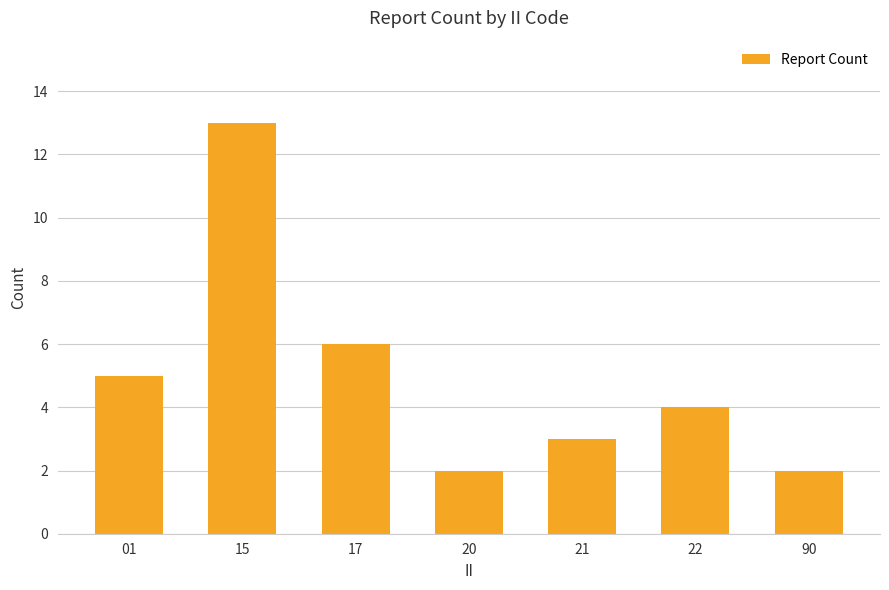

The chart shows a value of 4 at 22. True or false?

True